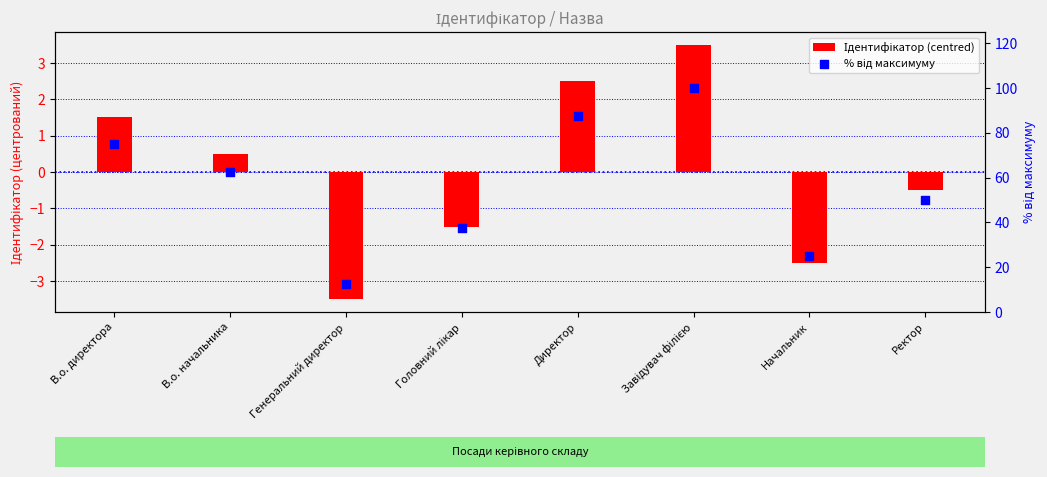

Which series contains the lowest Y value?

Ідентифікатор (centred)